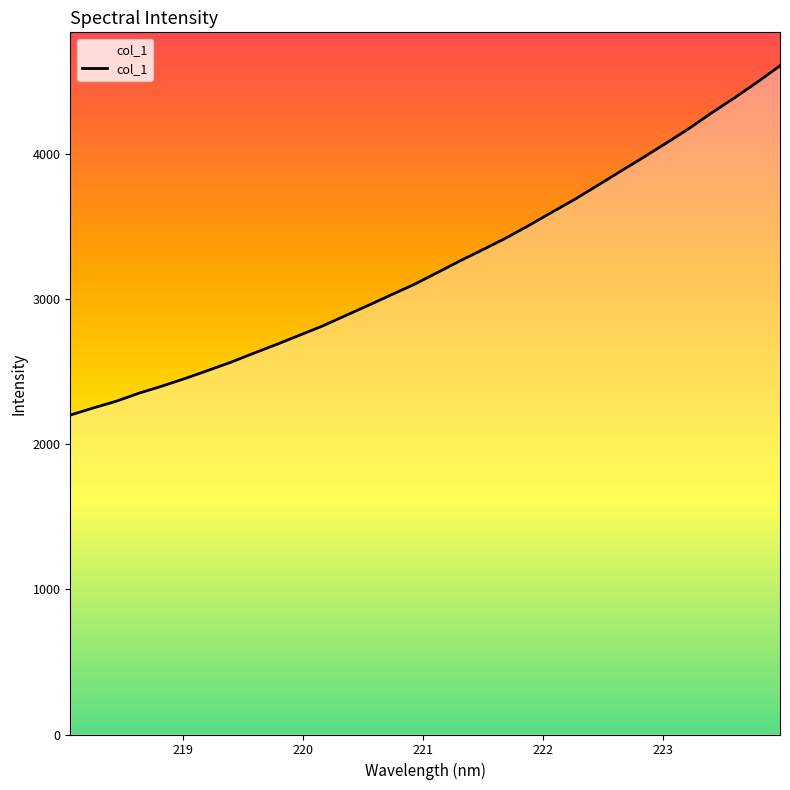

How many values are below 3178?

16